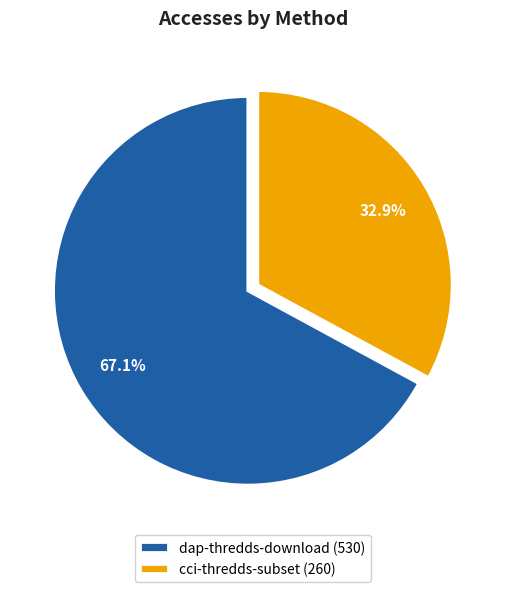

What portion of the pie excludes cci-thredds-subset?

67.1%